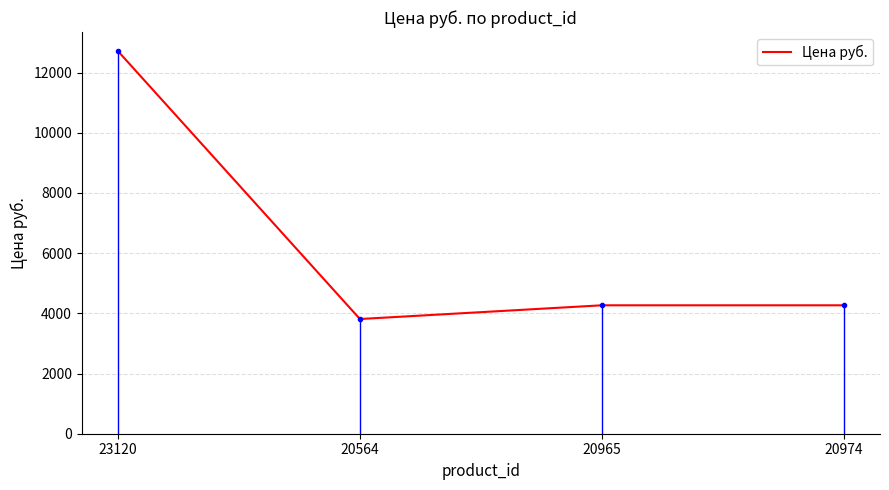

Where does the data first go above 4267?

23120